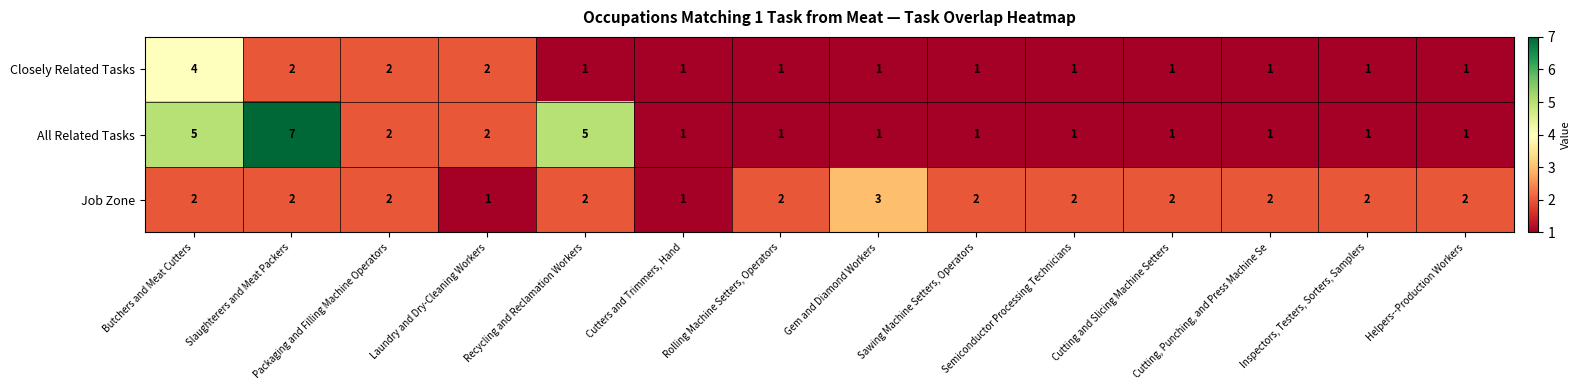

The value of All Related Tasks at Inspectors, Testers, Sorters, Samplers is 1. True or false?

True